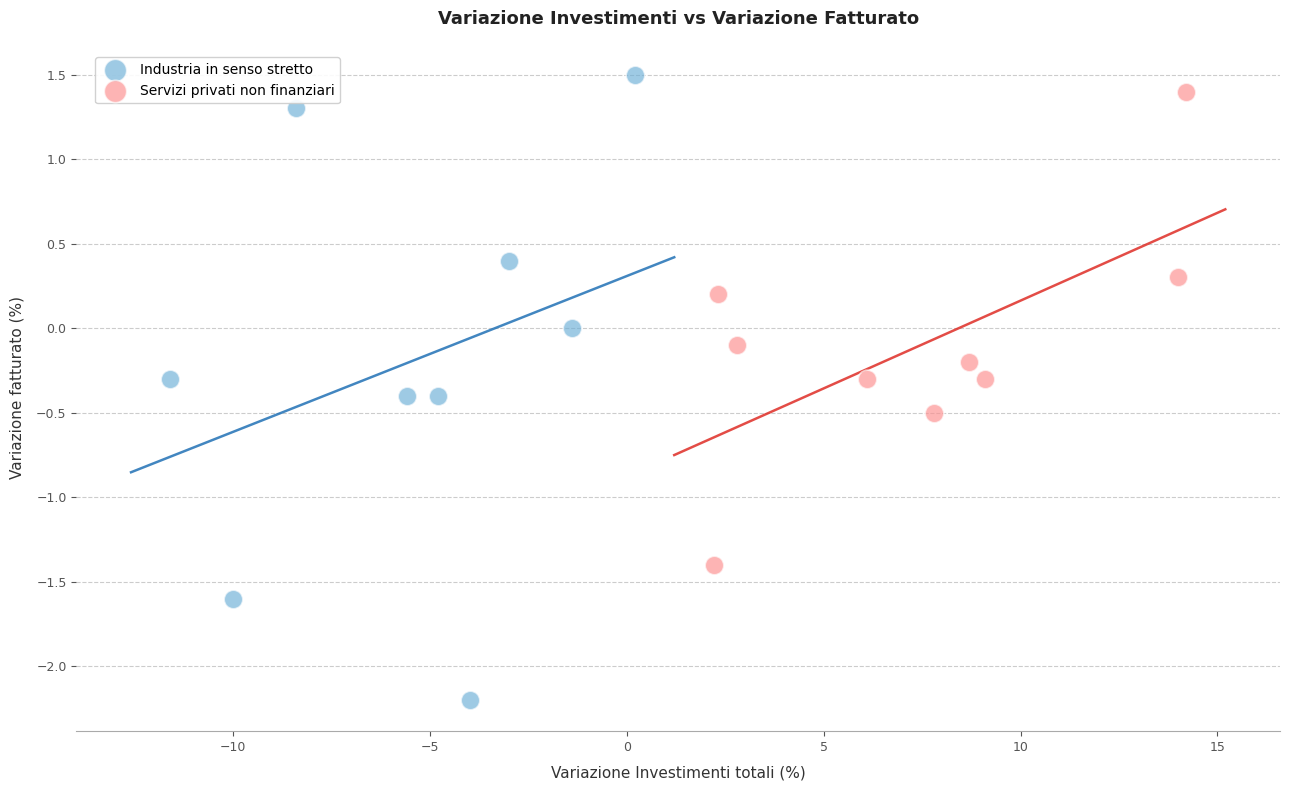

Which series reaches the minimum Y coordinate?

Industria in senso stretto